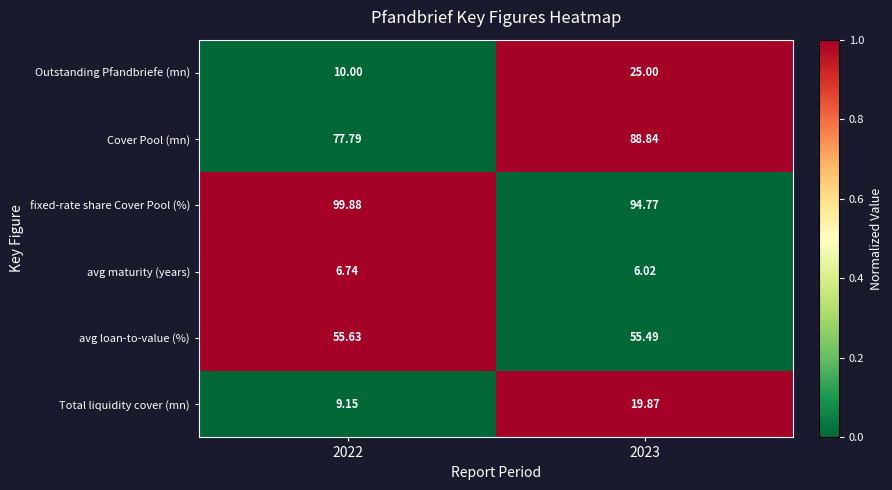

Rank the series at 2023 from lowest to highest value.

avg maturity (years), Total liquidity cover (mn), Outstanding Pfandbriefe (mn), avg loan-to-value (%), Cover Pool (mn), fixed-rate share Cover Pool (%)